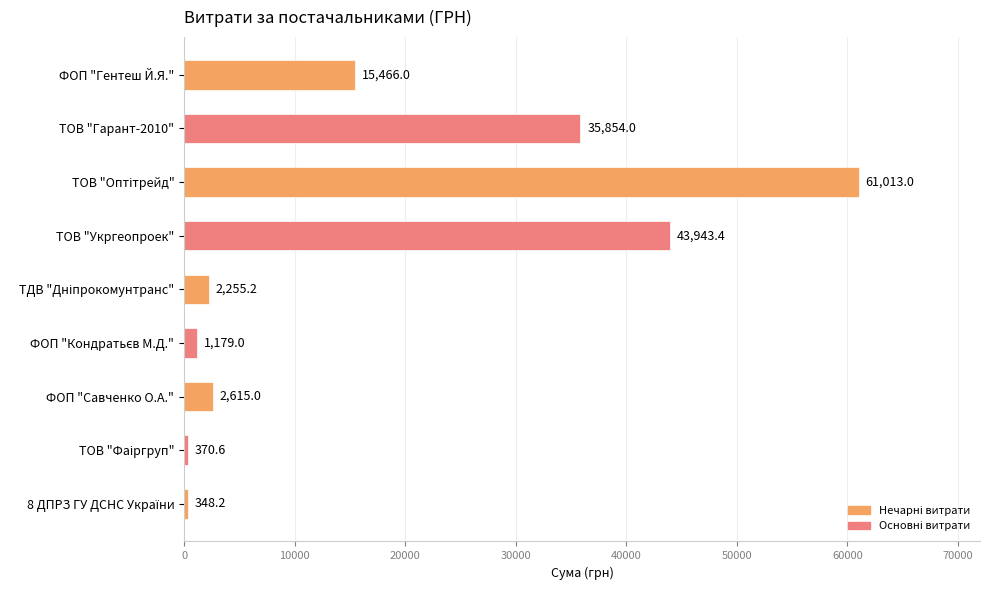

Count the number of categories in the chart.

9